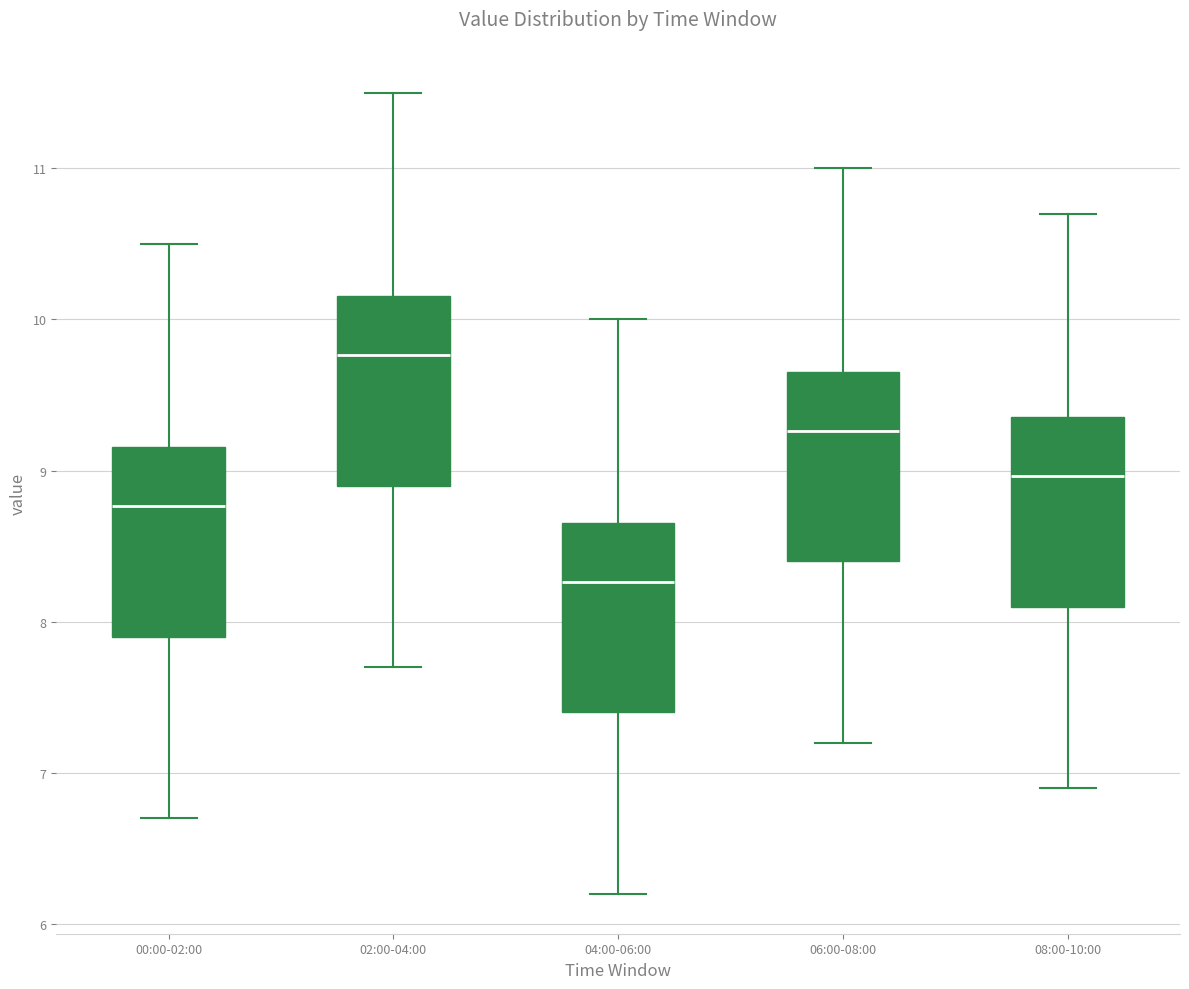

Reading left to right, transcribe this box plot: for each box, give where its median line is, the range the box spans, and where its two whiskers end, as read against the y-axis. The values are not printed on the chart, so give them approximately, as read against the axis.

00:00-02:00: median 8.8, box 7.9 to 9.2, whiskers 6.7 to 10.5
02:00-04:00: median 9.8, box 8.9 to 10.2, whiskers 7.7 to 11.5
04:00-06:00: median 8.3, box 7.4 to 8.7, whiskers 6.2 to 10.0
06:00-08:00: median 9.3, box 8.4 to 9.7, whiskers 7.2 to 11.0
08:00-10:00: median 9.0, box 8.1 to 9.4, whiskers 6.9 to 10.7